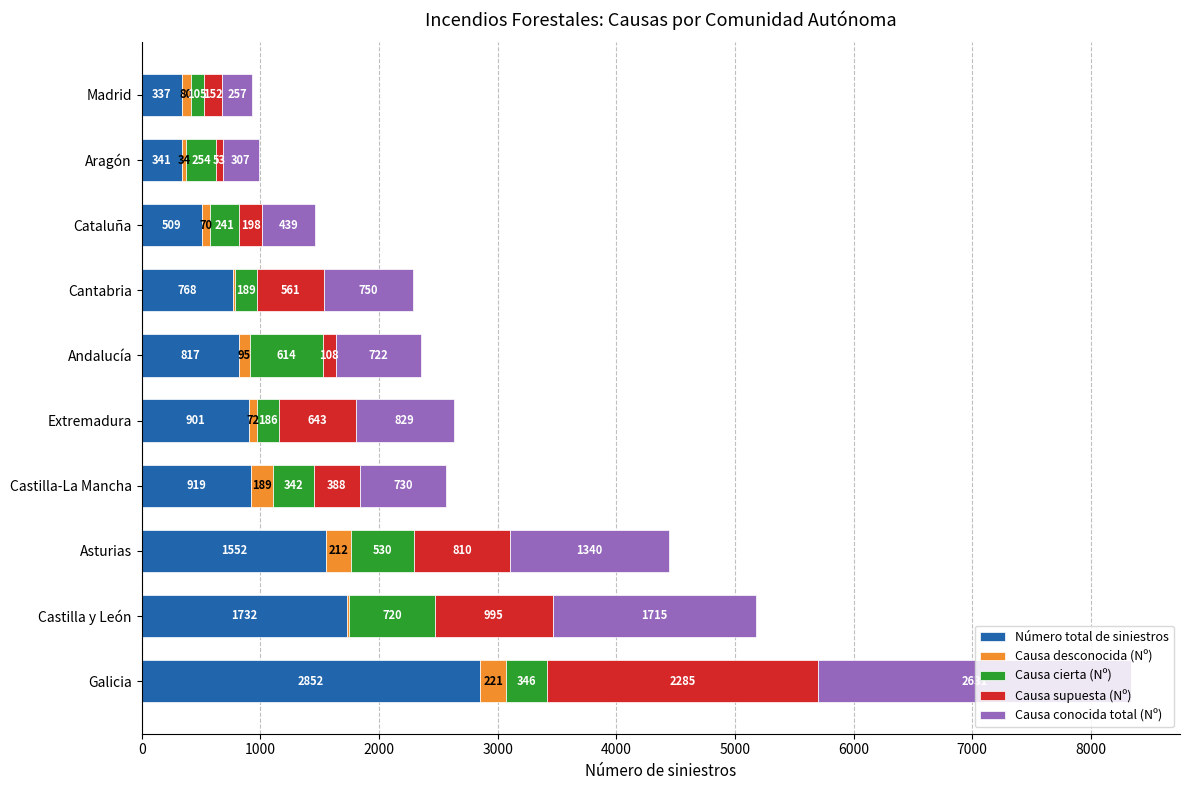

True or false: Número total de siniestros has a value of 341 at Aragón.

True